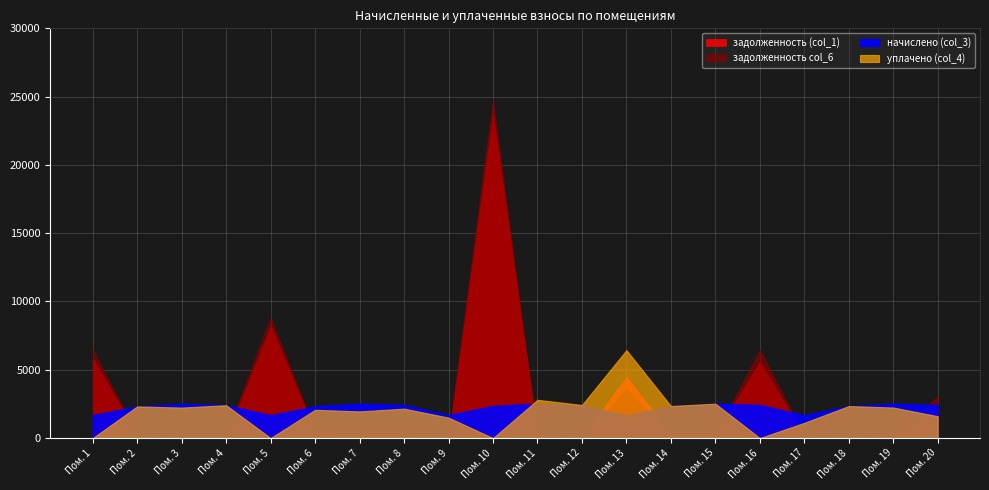

At how many categories does at least one series exceed 10787?

1